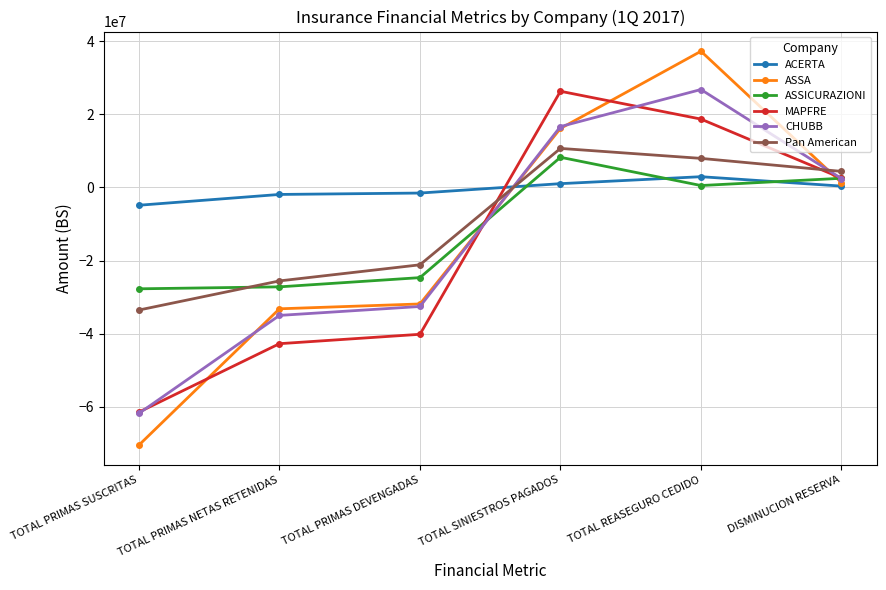

What is the label of the 4th point from the left?

TOTAL SINIESTROS PAGADOS